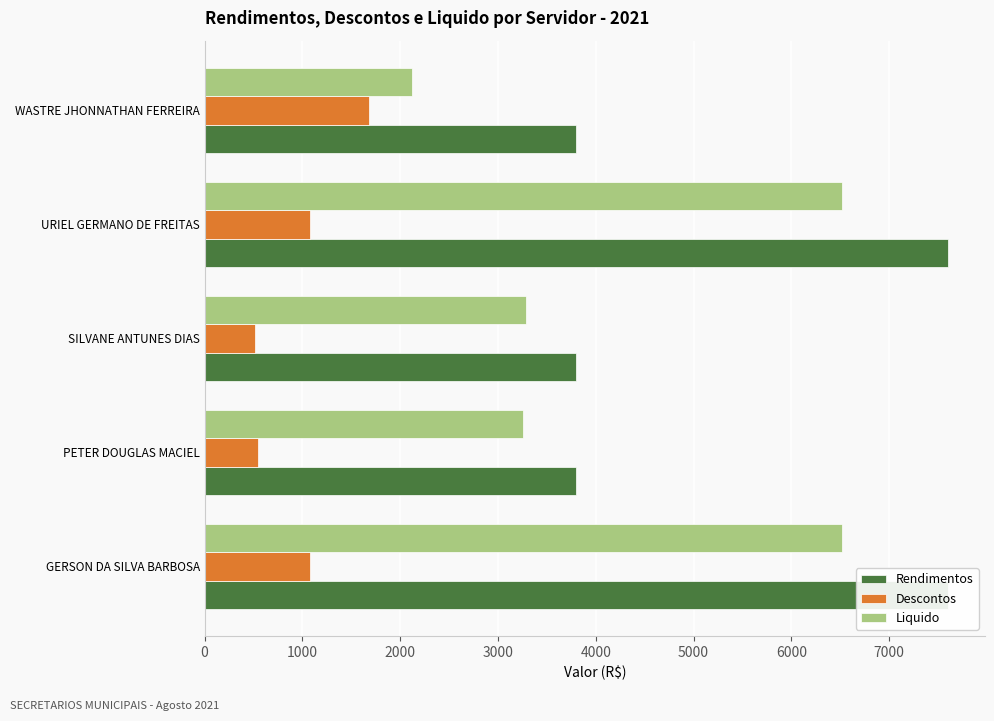

What is the sum of all Liquido values?

21703.3